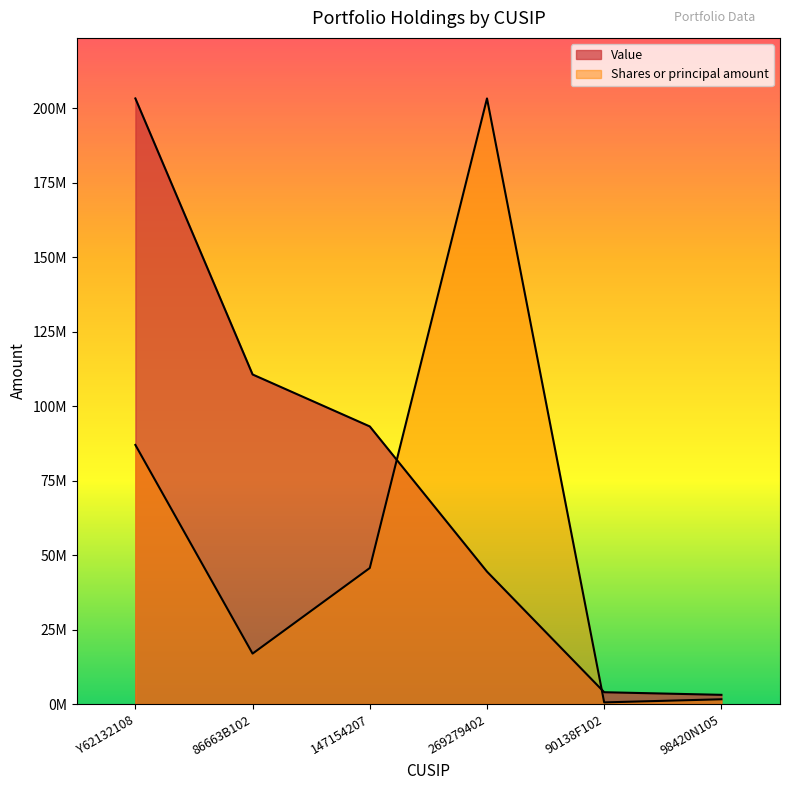

Which series ends up on top after the final intersection of Shares or principal amount and Value?

Value